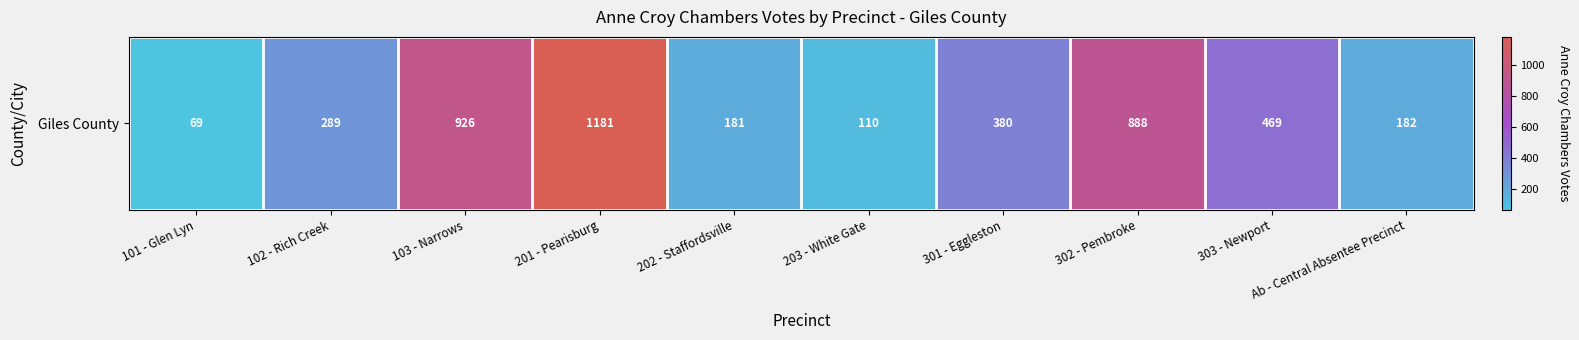

Reading left to right, transcribe all the data shown in this chart.

101 - Glen Lyn=69	102 - Rich Creek=289	103 - Narrows=926	201 - Pearisburg=1181	202 - Staffordsville=181	203 - White Gate=110	301 - Eggleston=380	302 - Pembroke=888	303 - Newport=469	Ab - Central Absentee Precinct=182